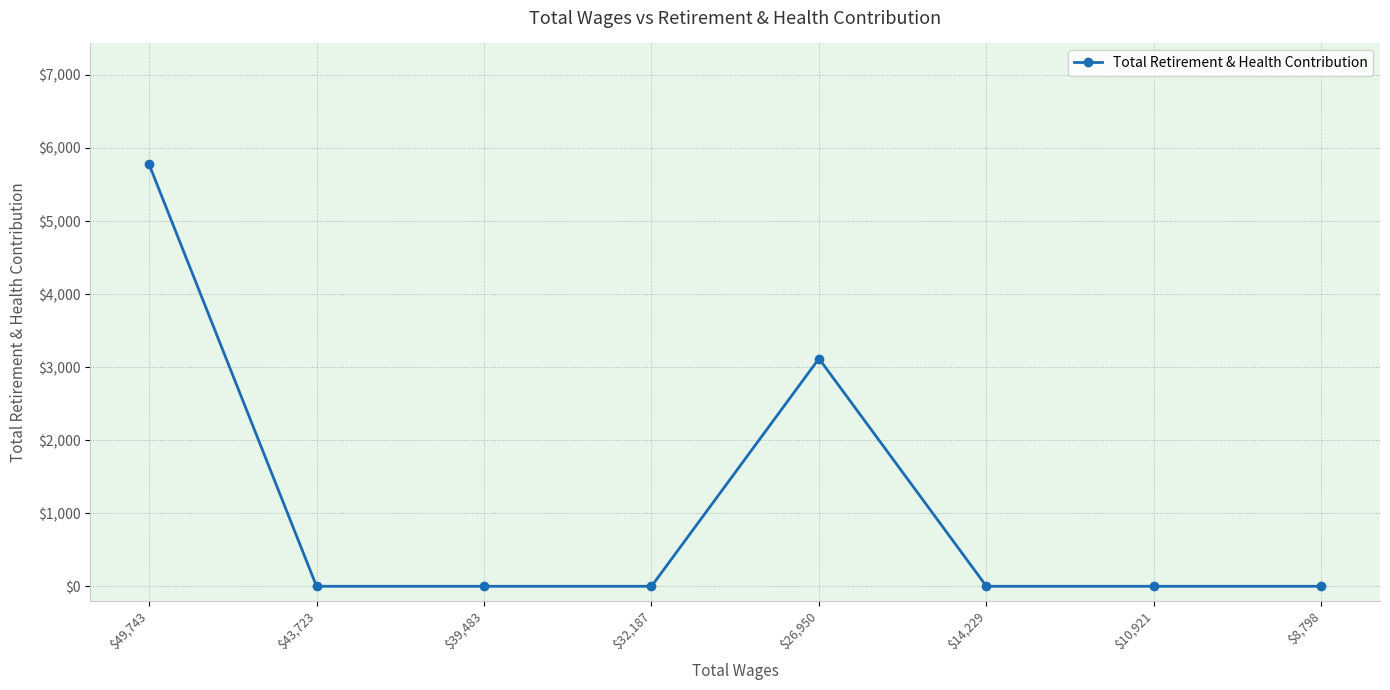

Count the values in the range 0 to 3117.

7